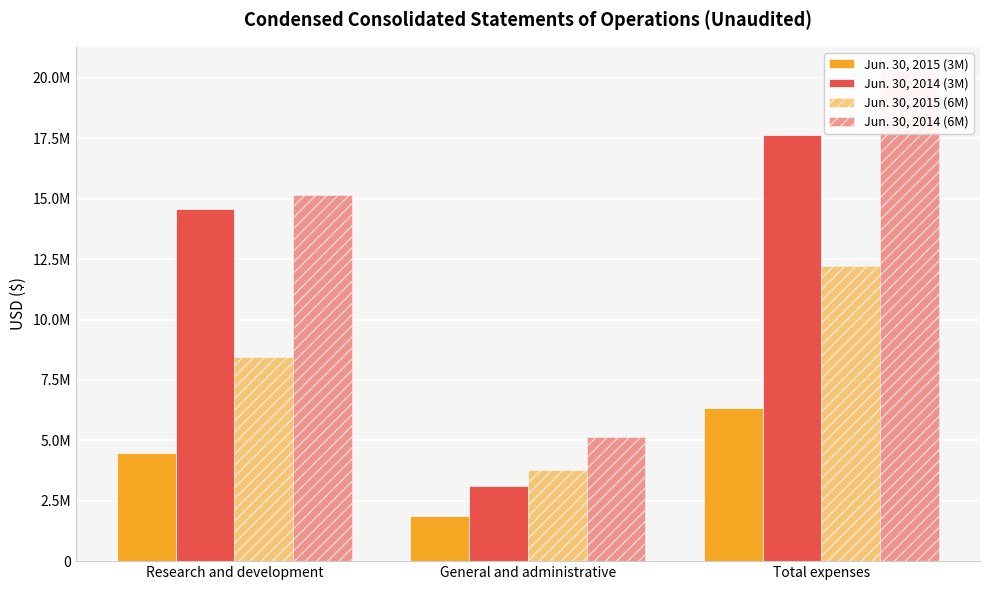

What is the label of the 2nd bar from the left?

General and administrative